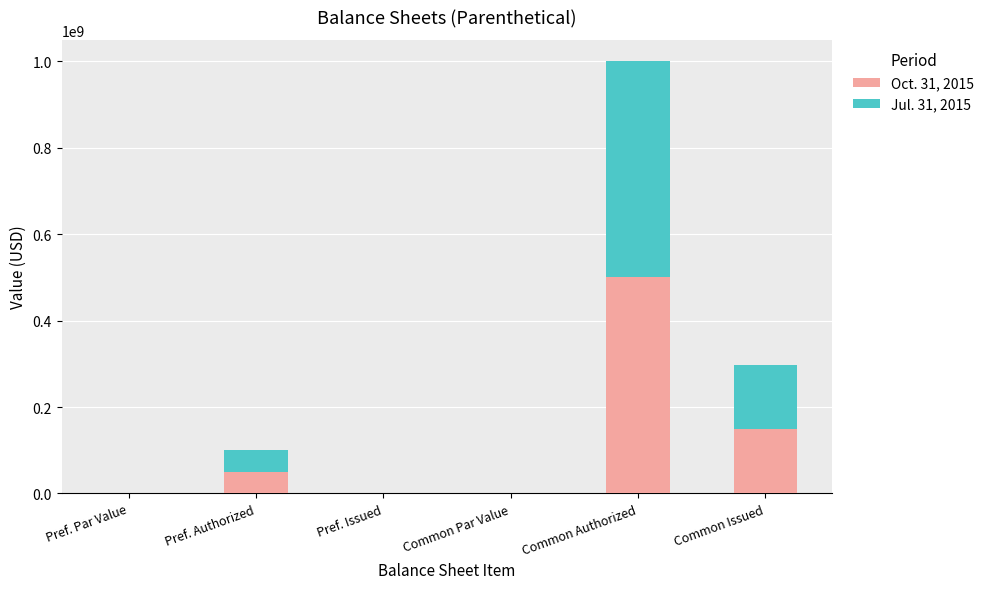

Does the chart contain stacked bars?

Yes